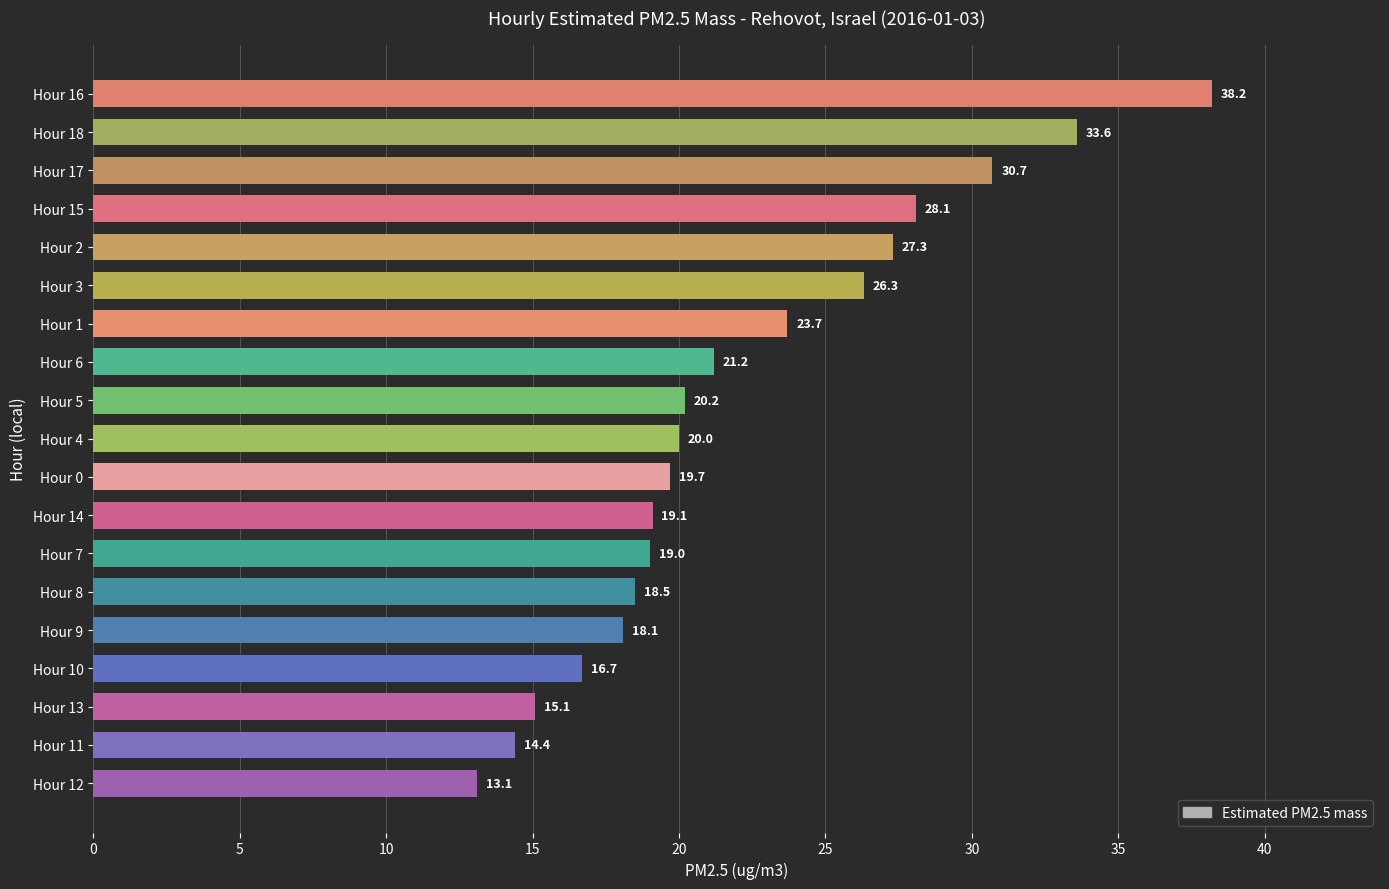

At which label is the value closest to 25?

Hour 1